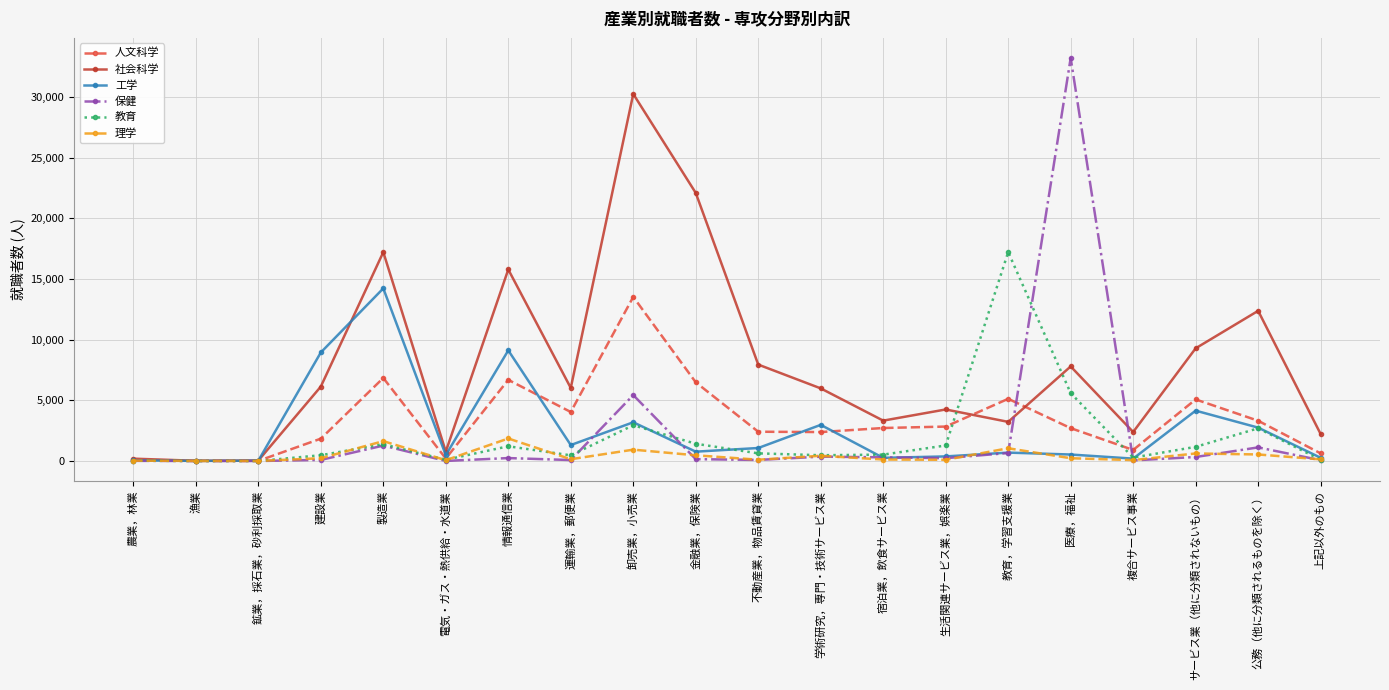

In 教育, how many points are lower than both neighbors (excluding endpoints)?

5